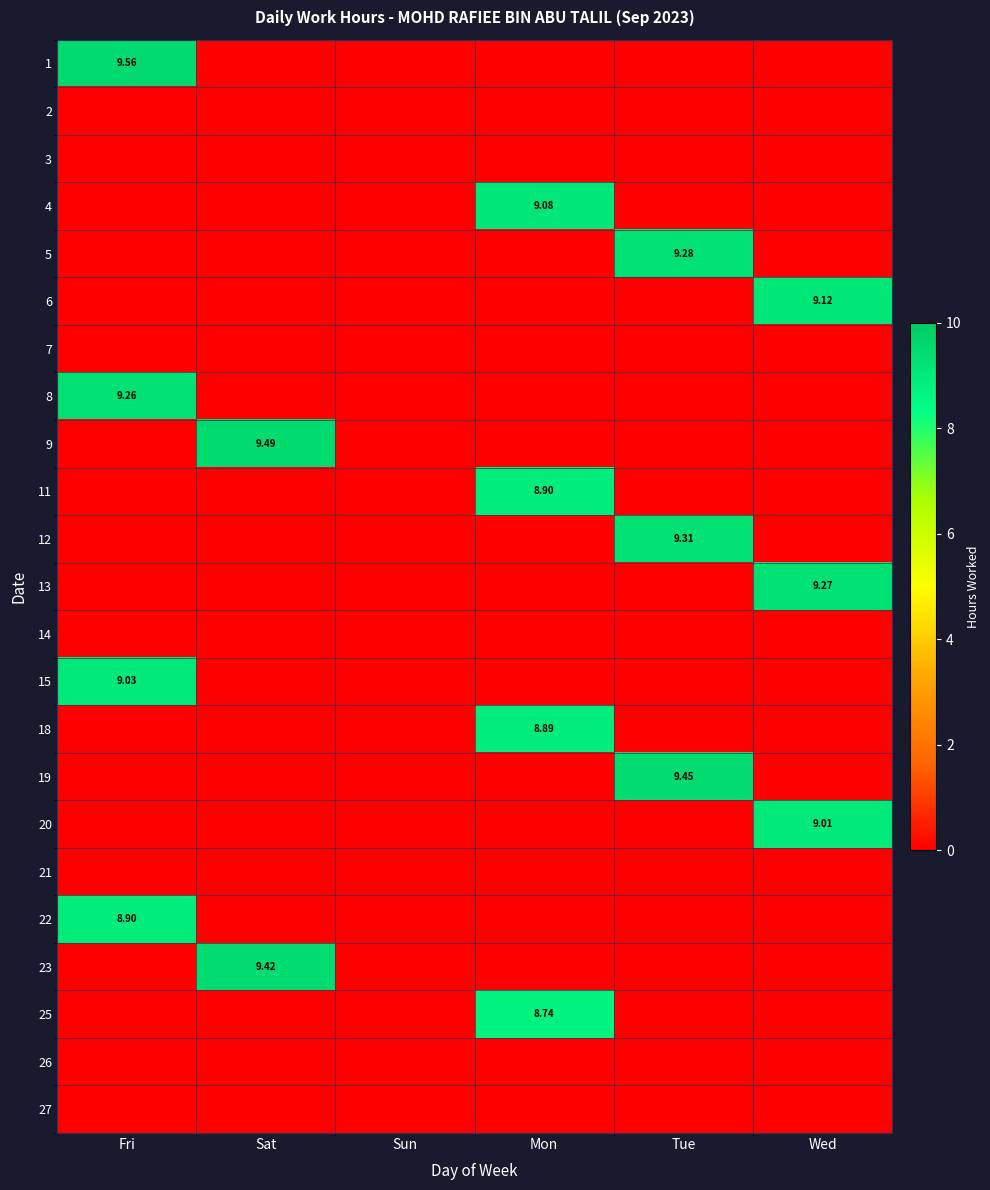

Is it true that 25 equals 5.7 at Tue?

False